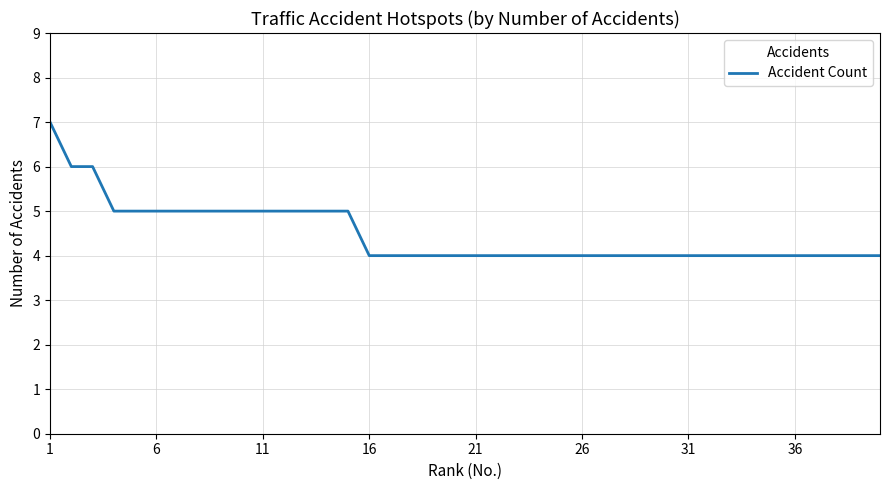

What is the maximum value shown in the chart?

7